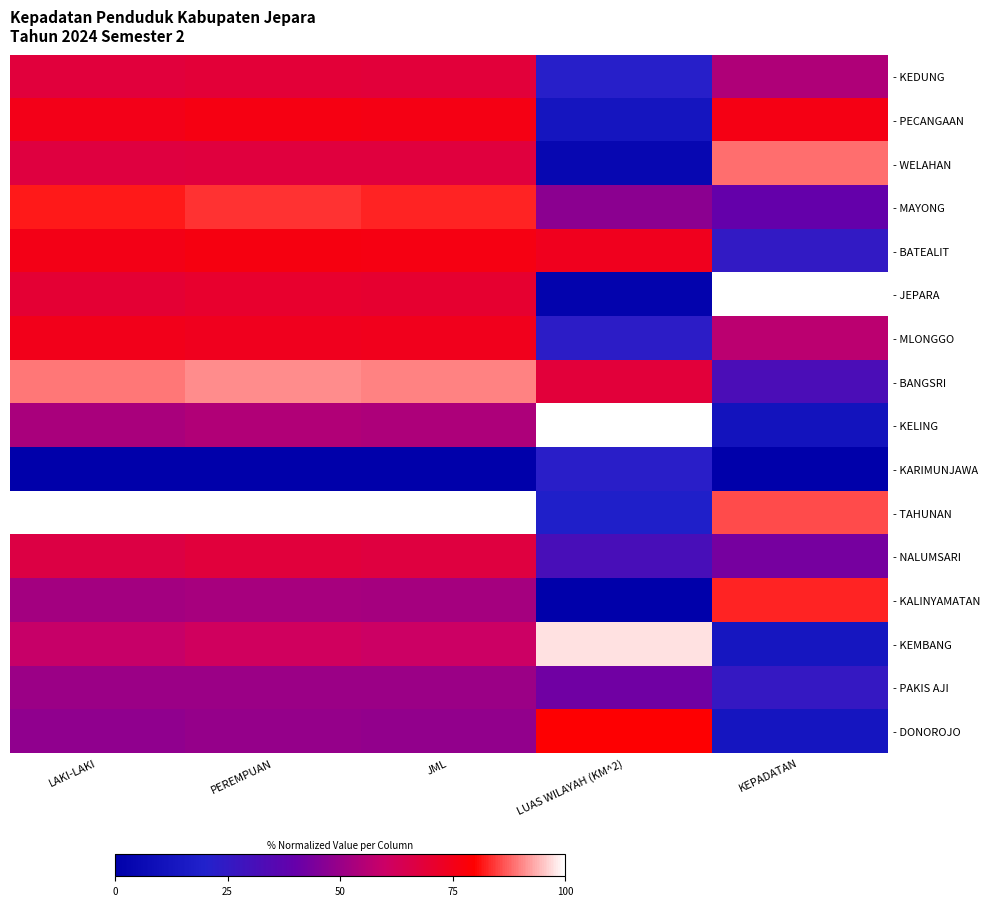

Which has a higher value, KEPADATAN or LAKI-LAKI?

LAKI-LAKI